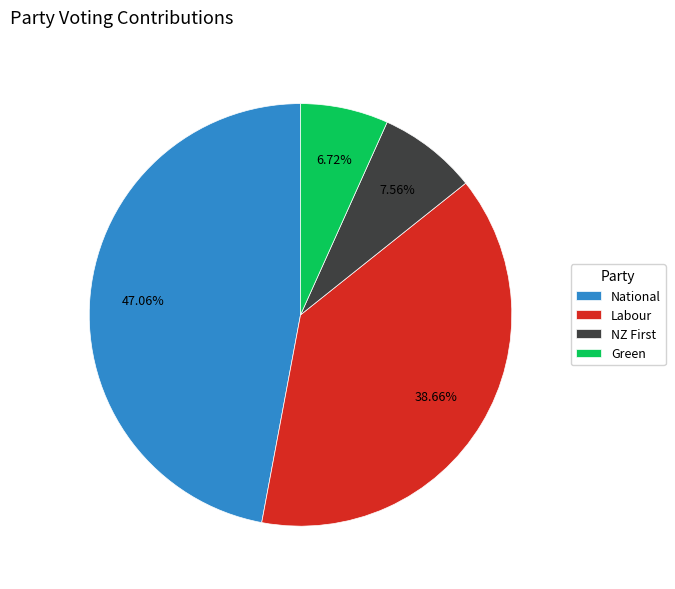

To the nearest percent, what is the average slice percentage?

25%